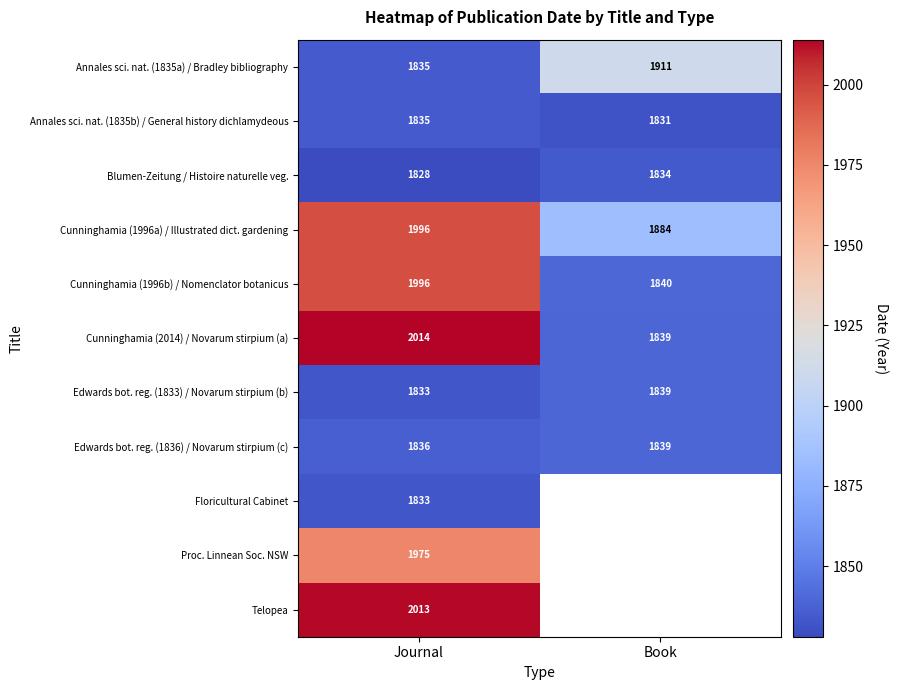

Rank the categories by Edwards bot. reg. (1833) / Novarum stirpium (b) value from highest to lowest.

Book, Journal